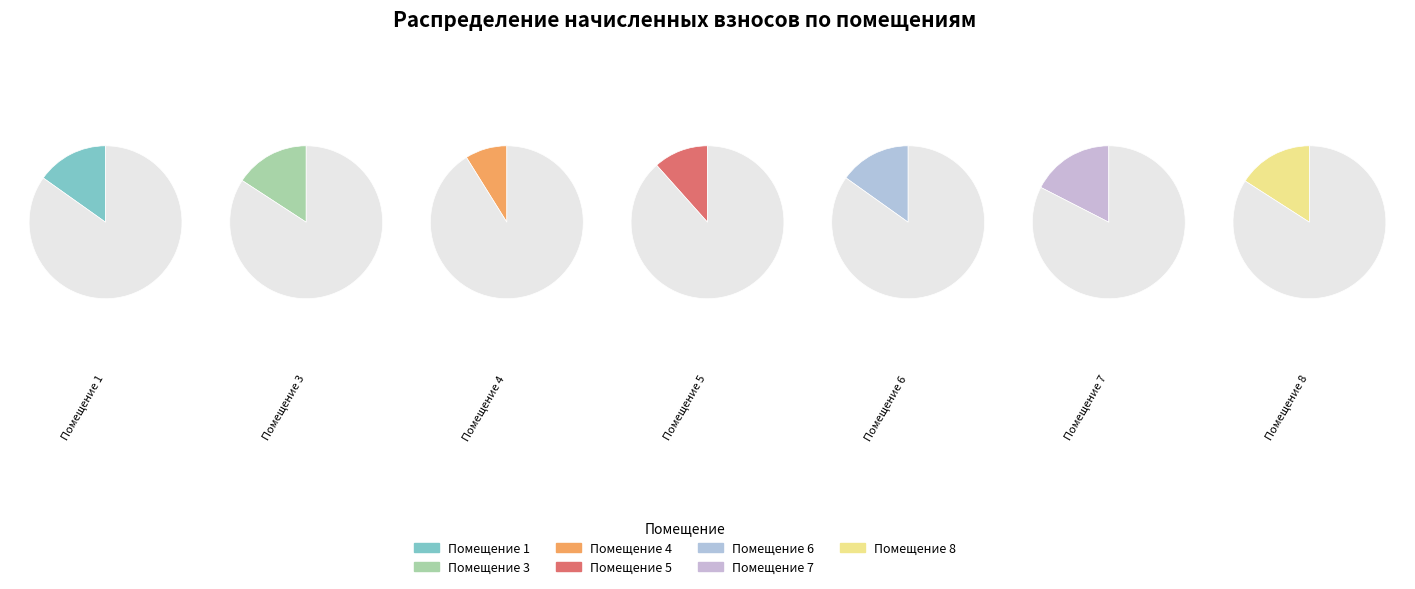

Is 4 the majority of the pie?

No